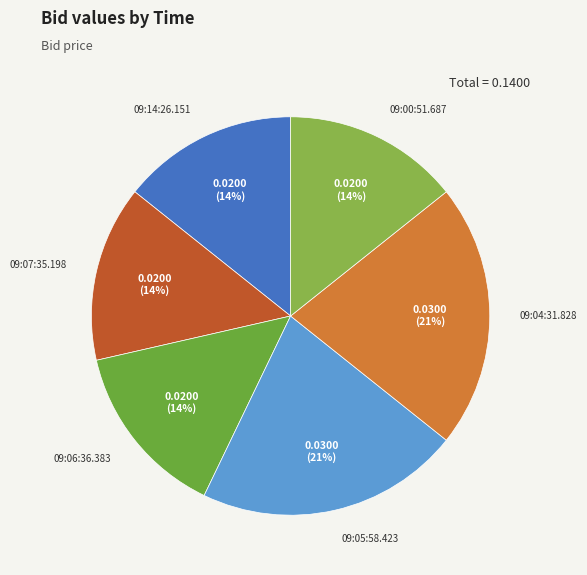

Is there any slice that represents more than half of the pie?

No